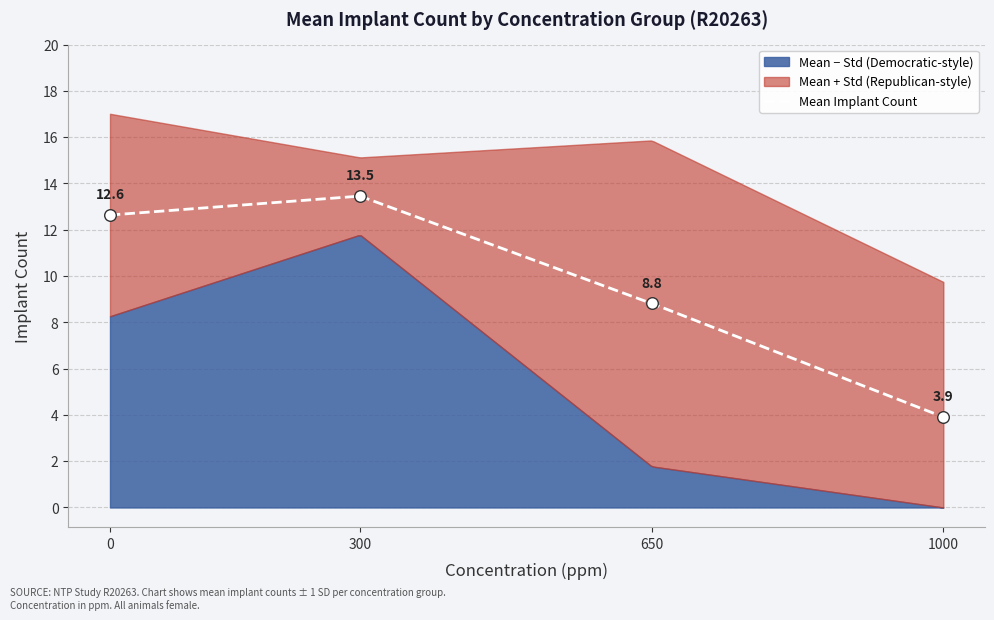

What is the change in value from 650 to 1000?

-4.9